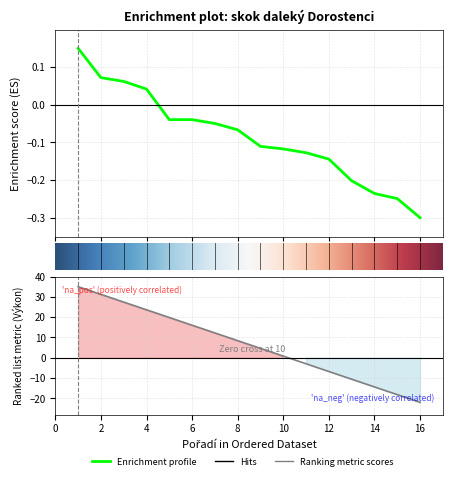

True or false: Pořadí and Výkon intersect in this chart.

True